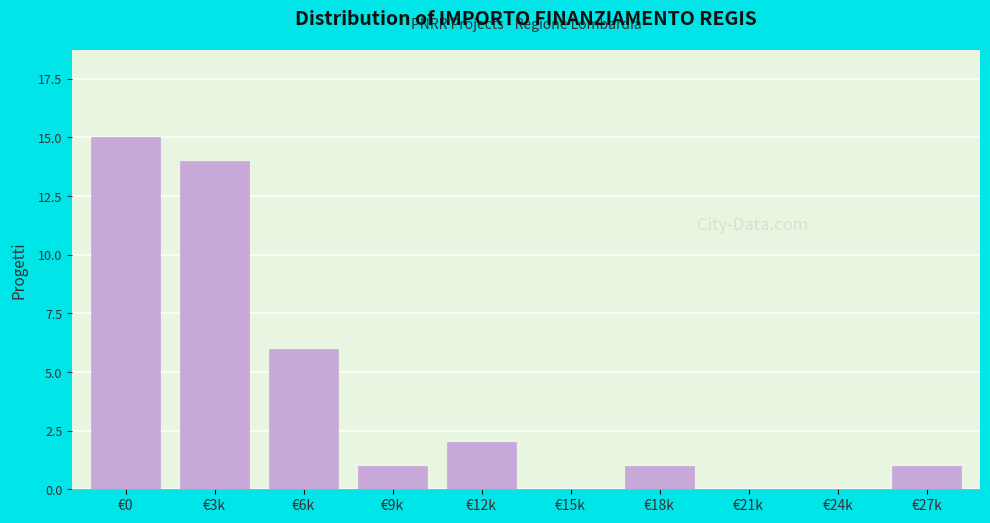

Reading right to left, what are all the values shown in this chart?

€27k=1	€24k=0	€21k=0	€18k=1	€15k=0	€12k=2	€9k=1	€6k=6	€3k=14	€0=15